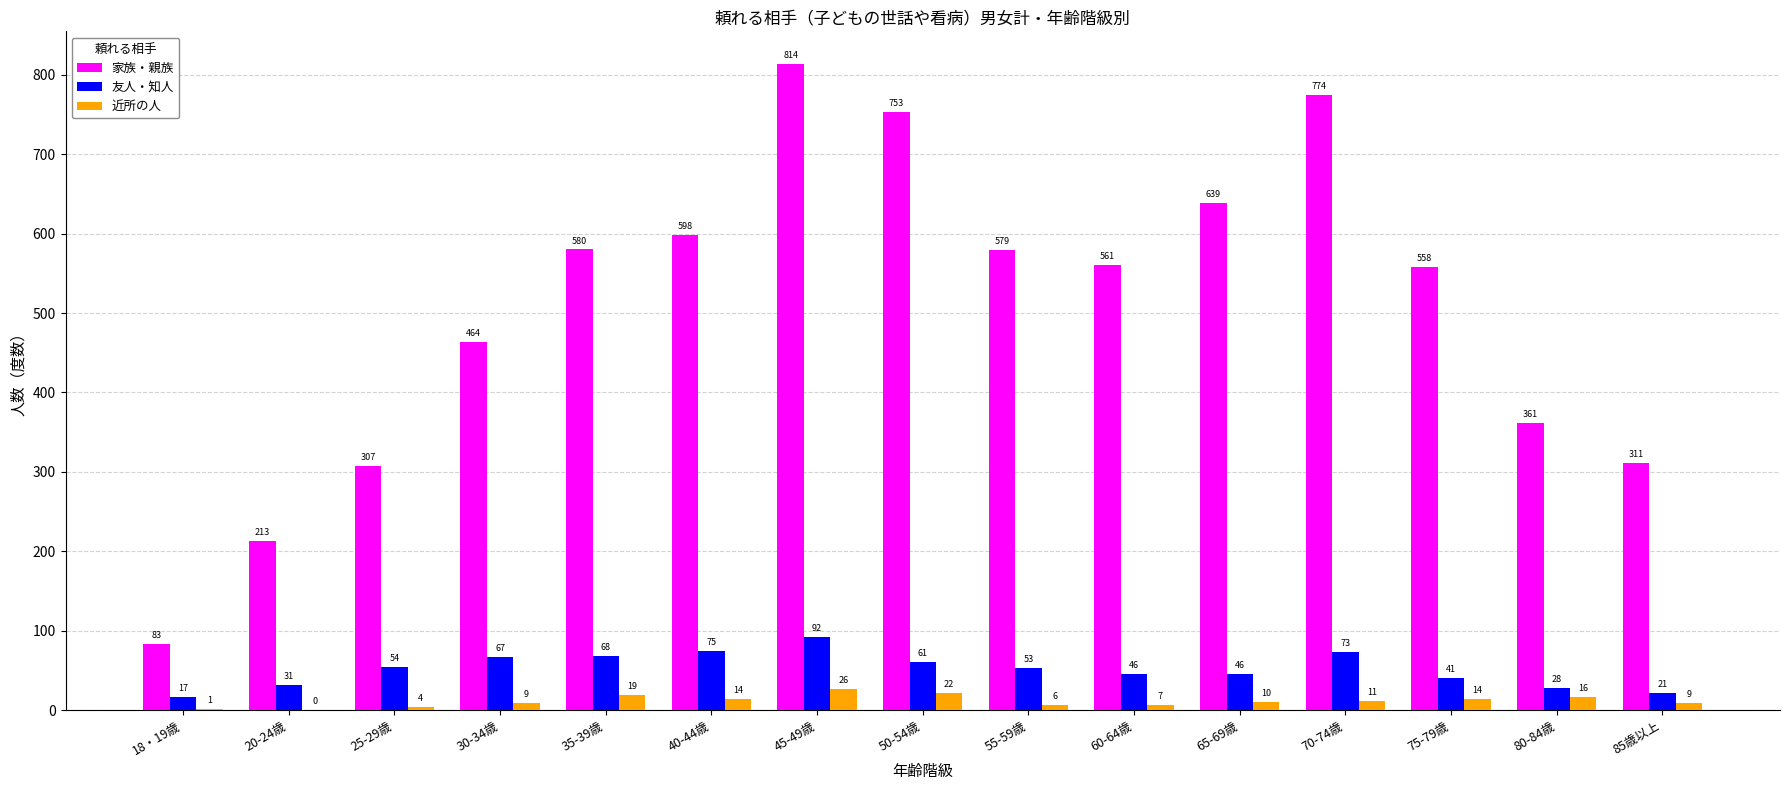

How many categories are shown in the chart?

15